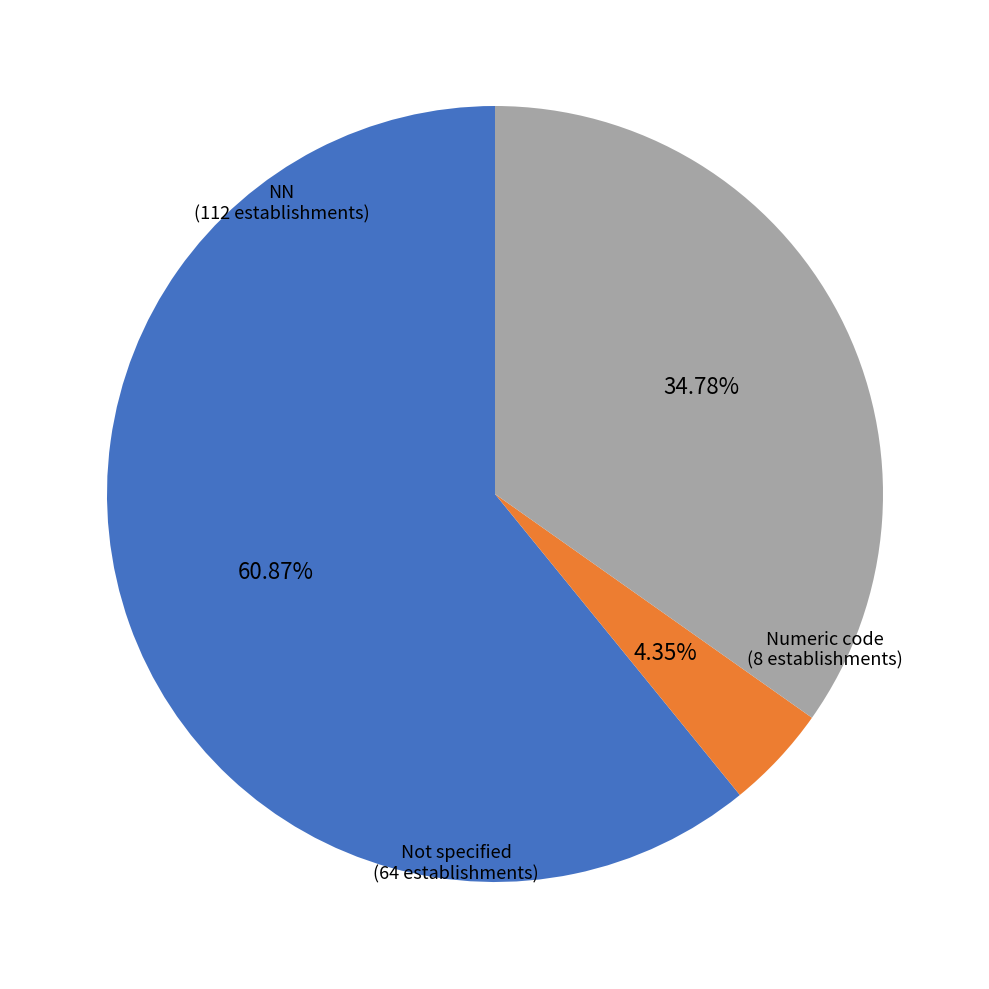

What is the smallest slice in the pie chart?

Numeric code